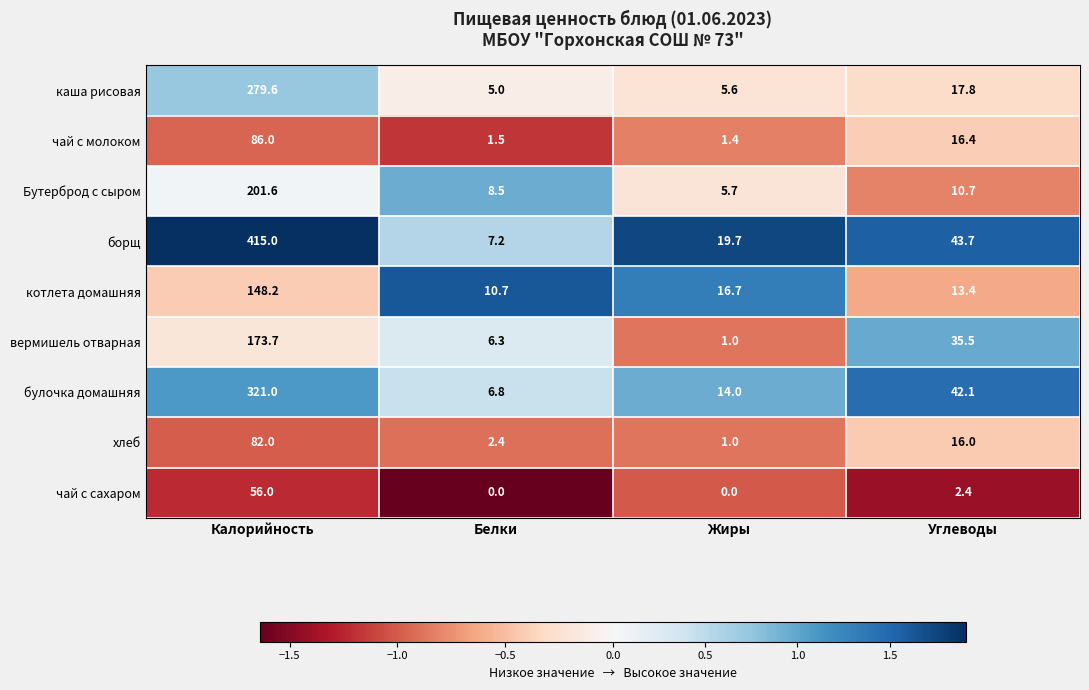

At how many categories does at least one series exceed 1?

4